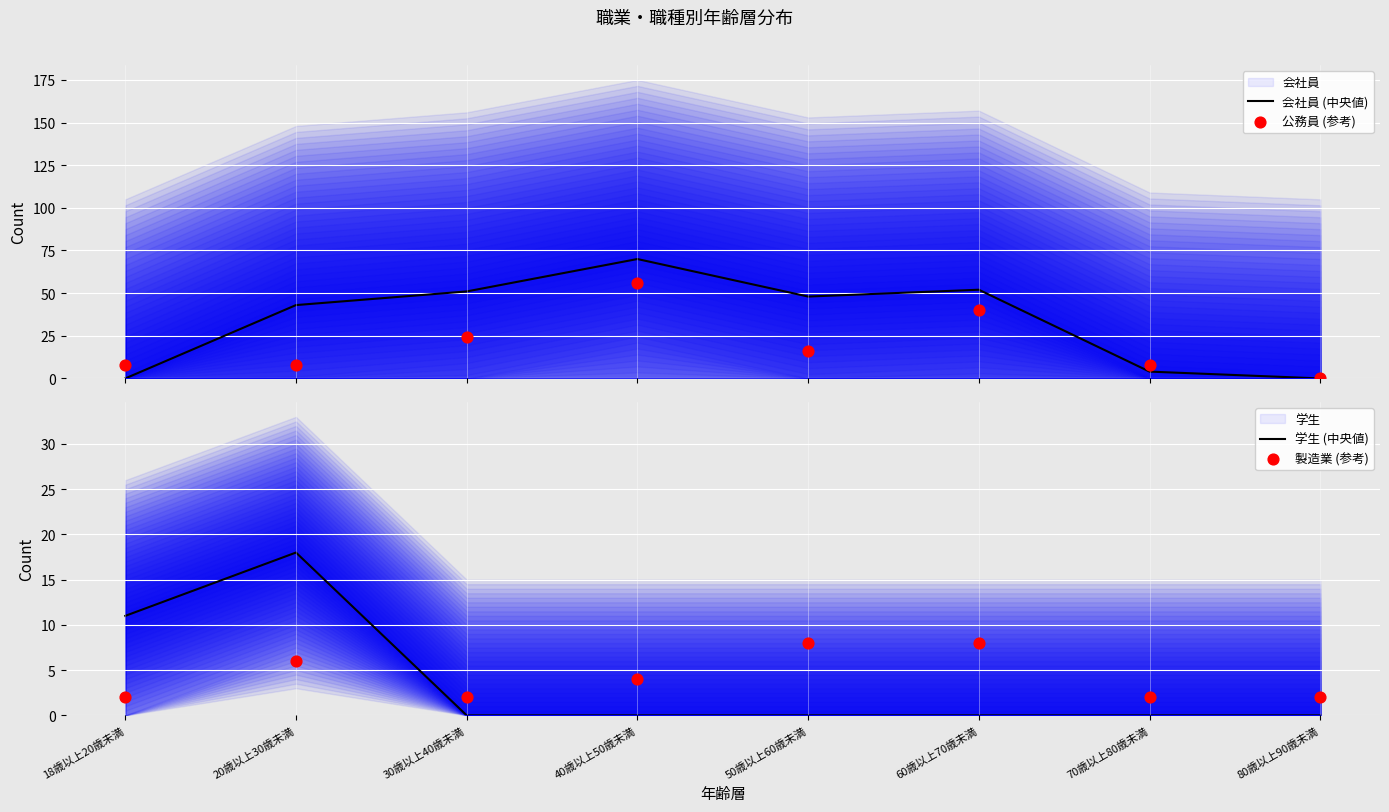

At how many categories does at least one series exceed 31?

5